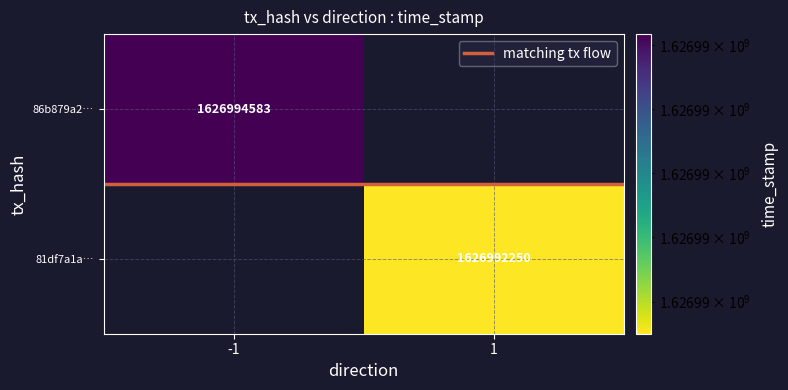

True or false: 81df7a1a… has a value of 1626992250.0 at 1.

True